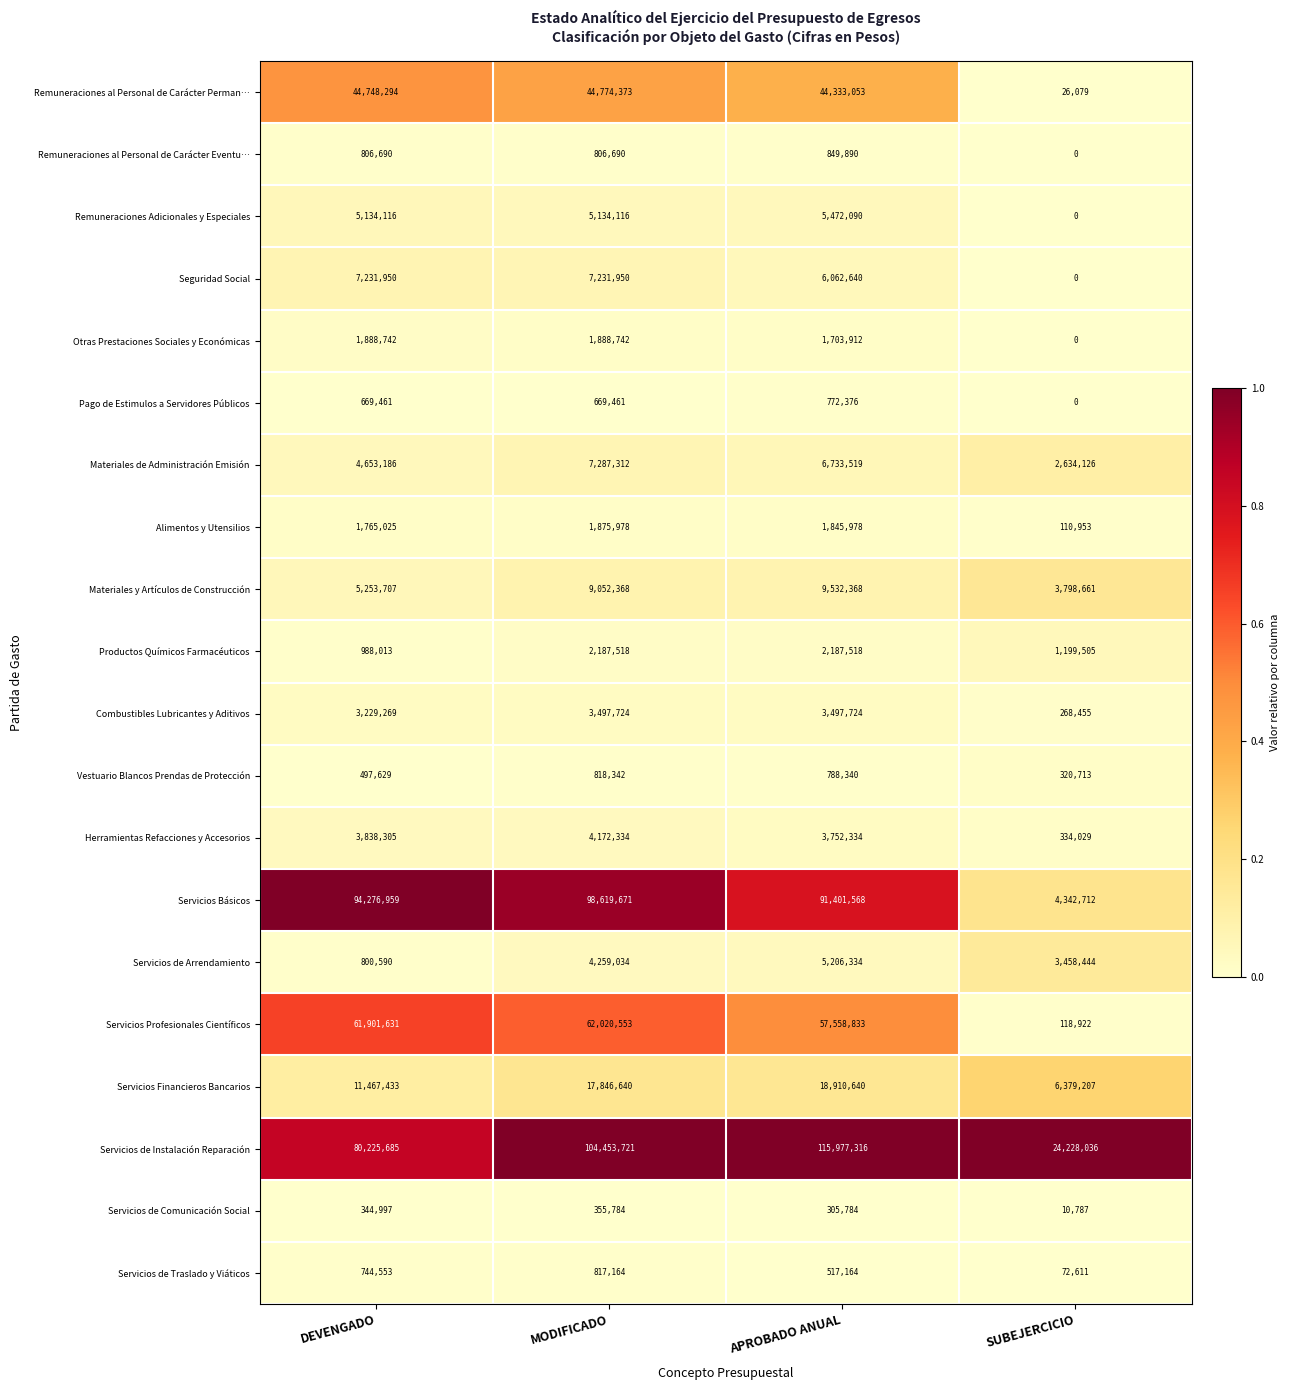

Between DEVENGADO and MODIFICADO, which series saw the biggest shift?

Servicios de Instalación Reparación